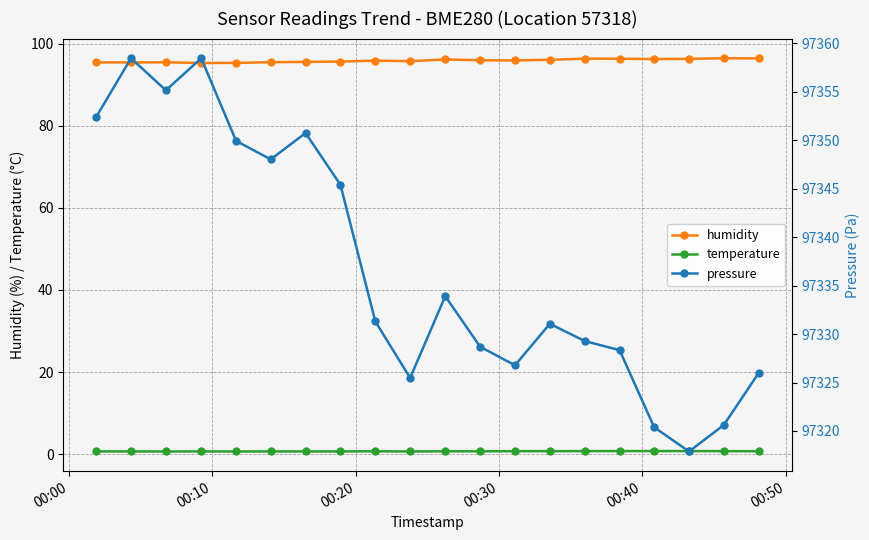

What is the minimum value for humidity?

95.3